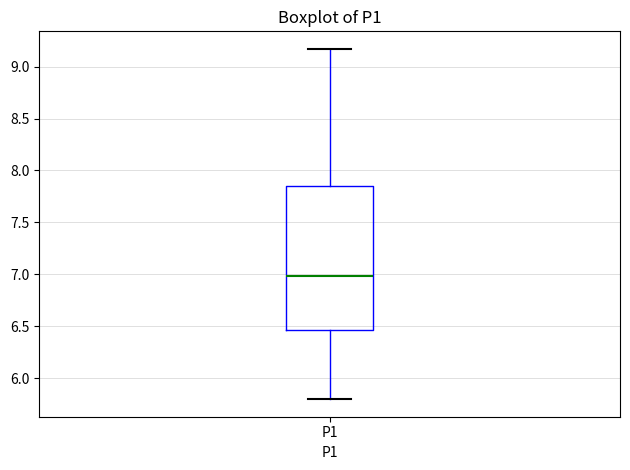

Where does the median line of the box for P1 sit on the y-axis? The values are not printed on the chart, so give them approximately, as read against the axis.

7.00